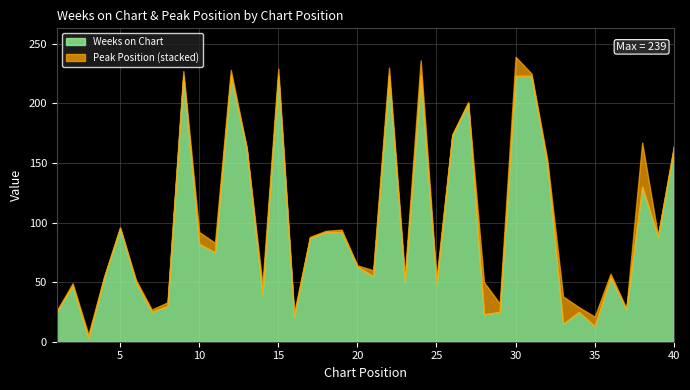

At how many categories does at least one series exceed 110?

13